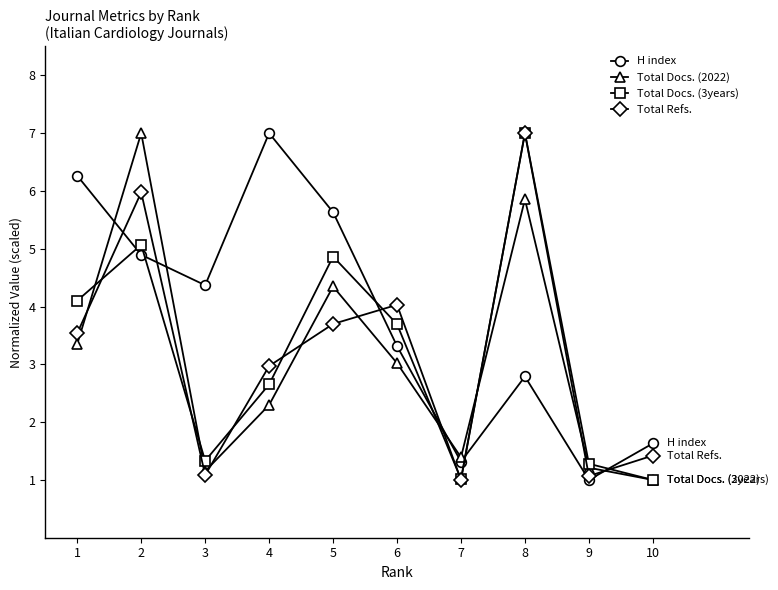

The Total Refs. series shows 1.4 at 5. True or false?

False